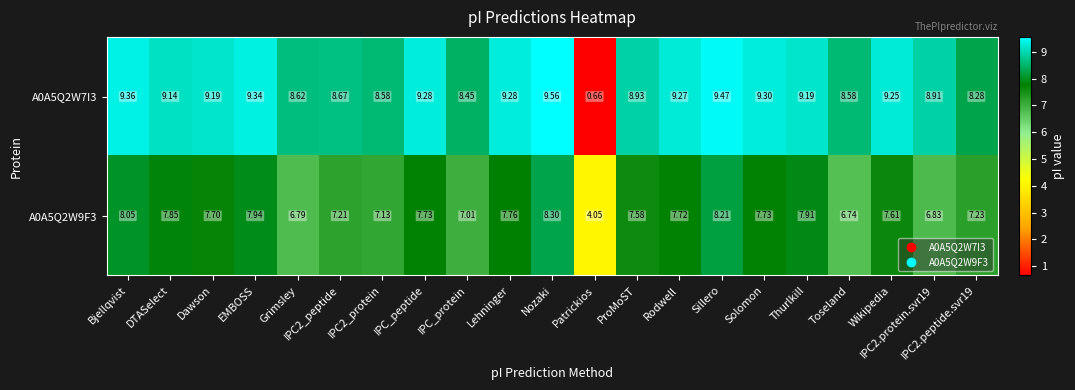

At which category is the sum across all series the highest?

Nozaki